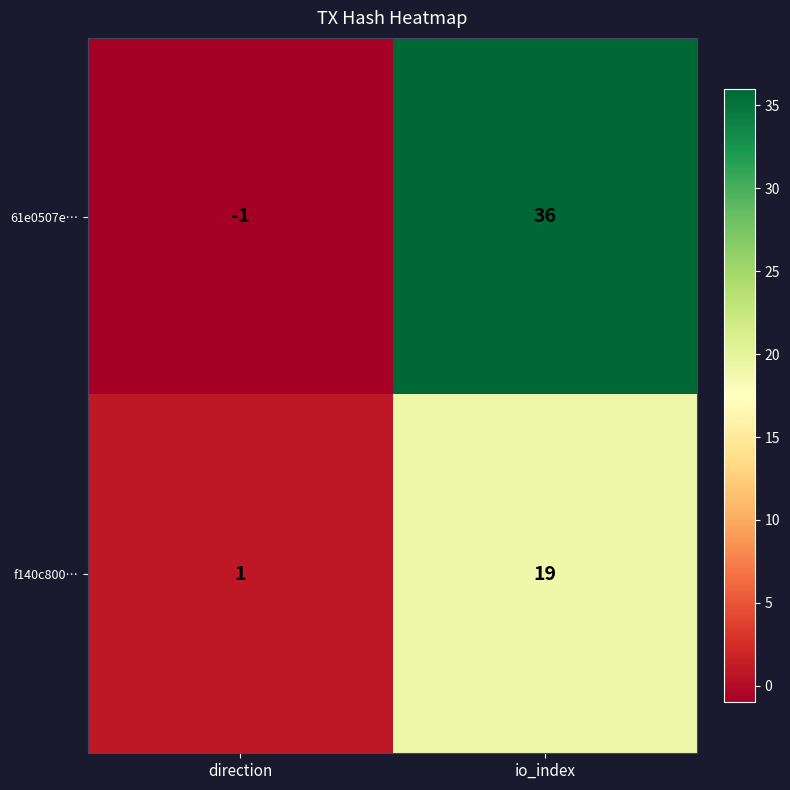

Reading left to right, what are all the values shown in this chart?

61e0507e…: -1	36
f140c800…: 1	19